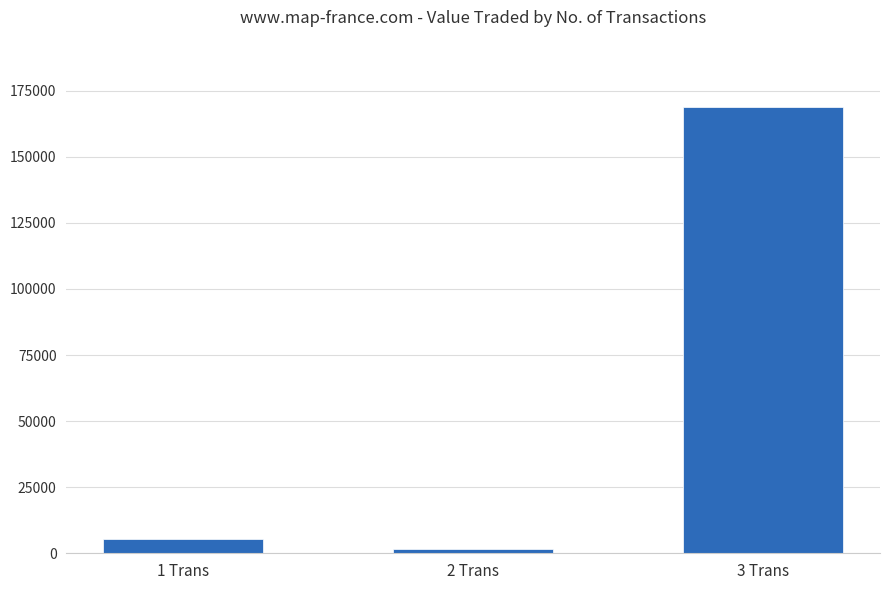

What is the ratio of the value at 2 Trans to the value at 1 Trans?

0.3